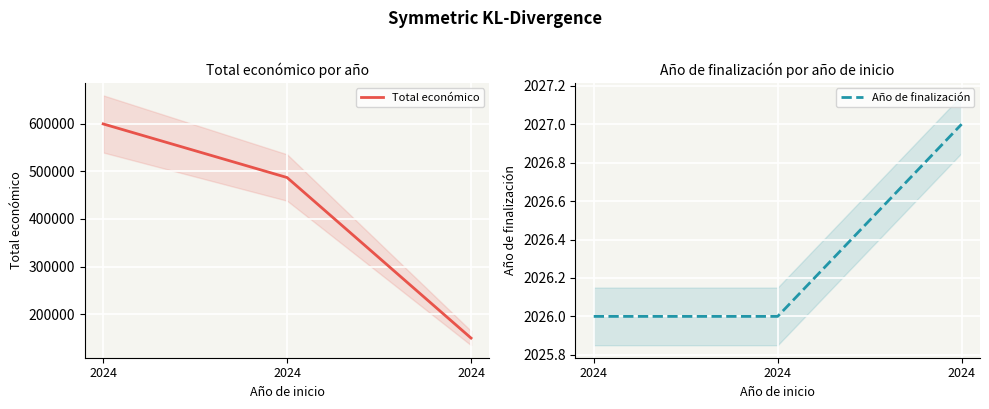

Is it true that Año de finalización equals 2027 at 2024?

True